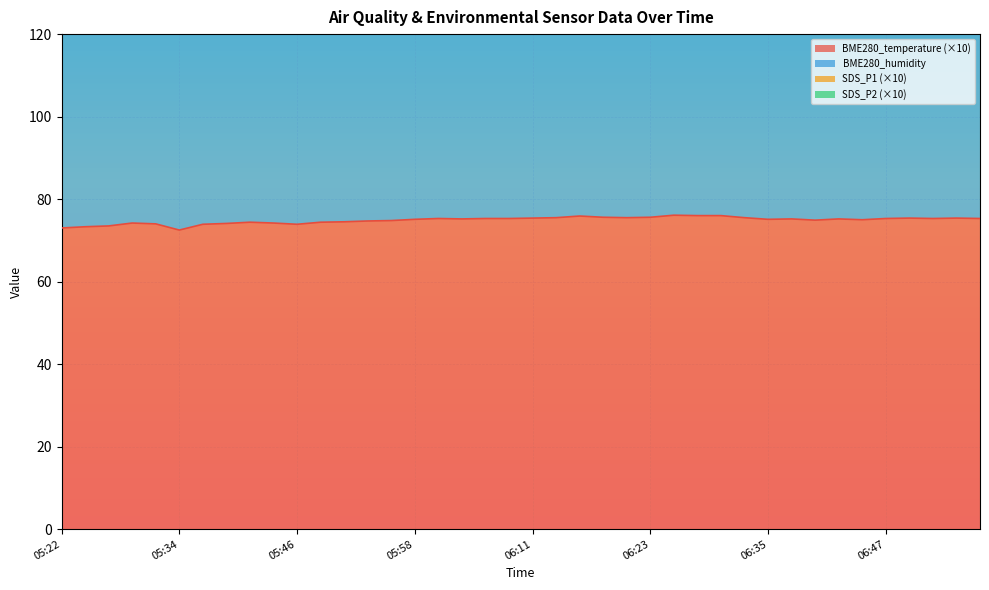

What is the label of the 10th point from the left?

05:44